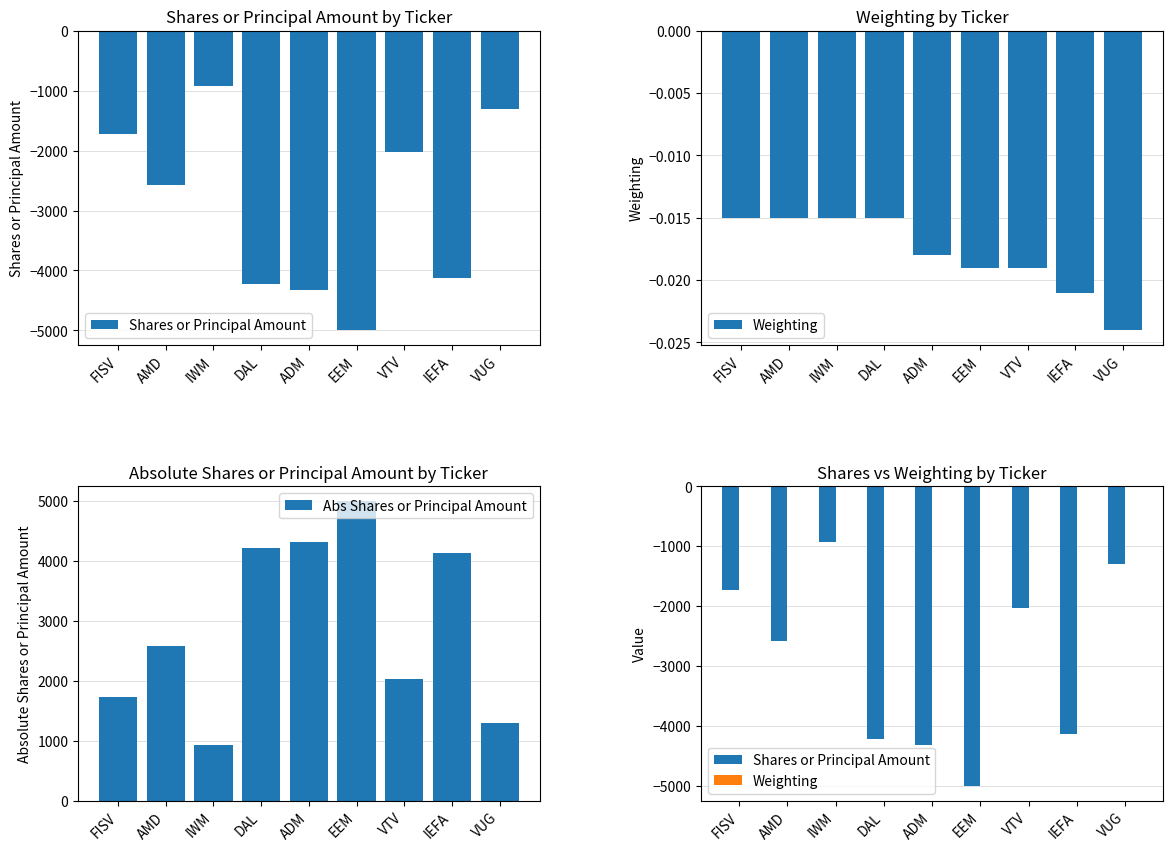

What are all the series names shown in the legend?

Shares or Principal Amount, Weighting, Abs Shares or Principal Amount